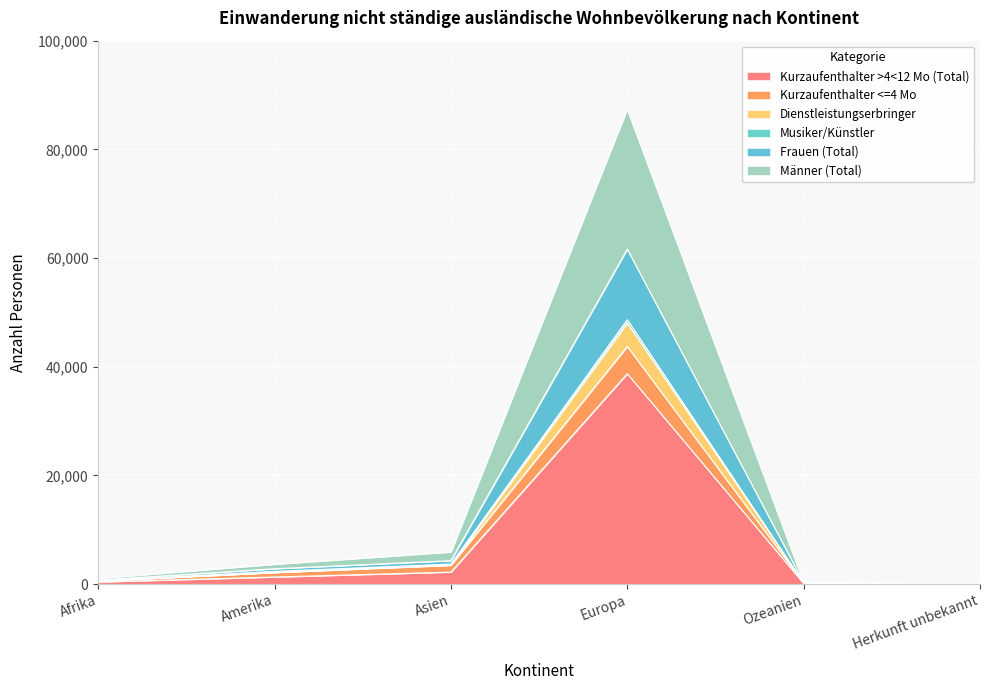

What is the total value across all series at Europa?

87359